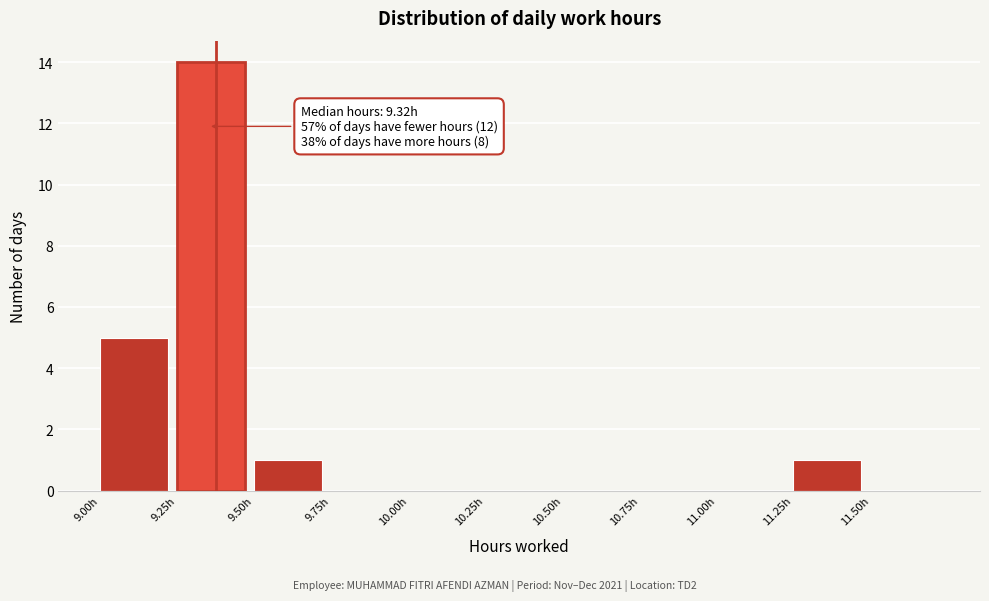

Which range on the x-axis has the tallest bar?

9.25 to 9.50